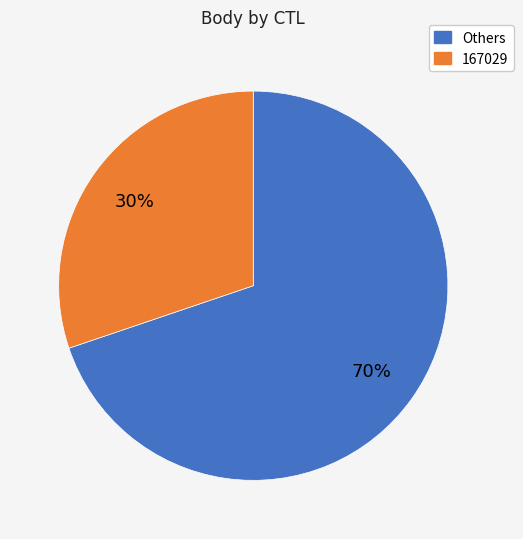

To the nearest percent, what is the average slice percentage?

50%